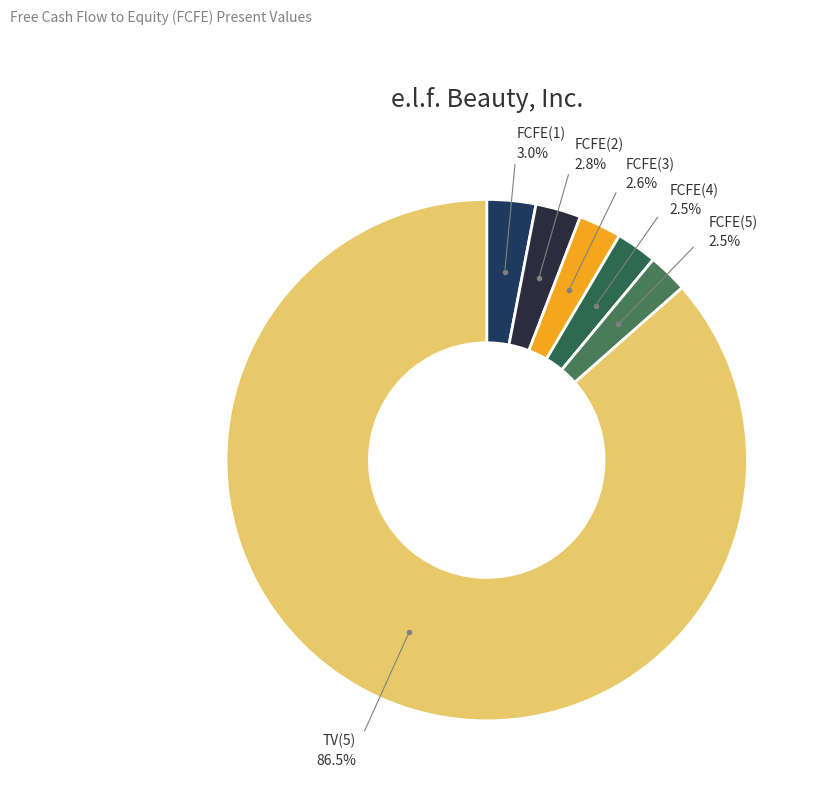

Count the number of slices in the pie.

6